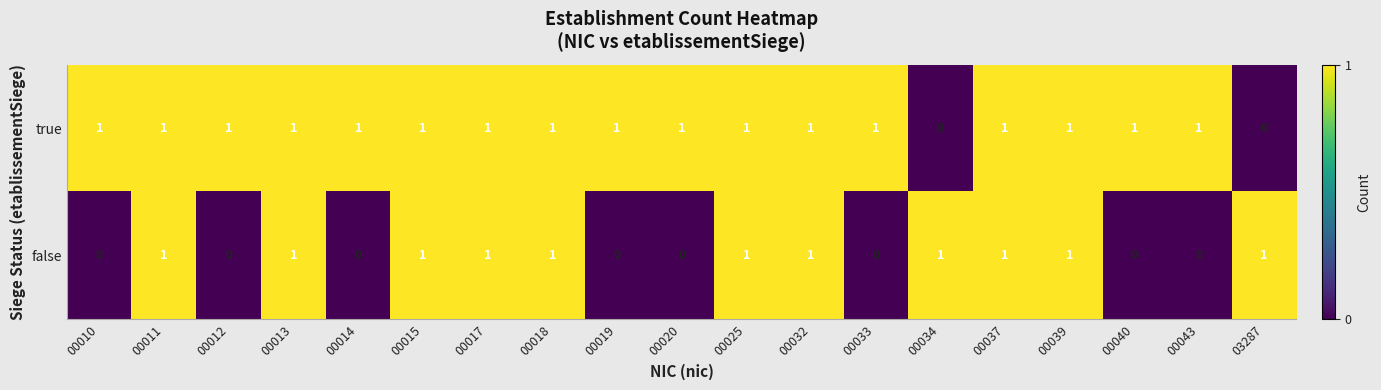

Count the number of data series in this chart.

2